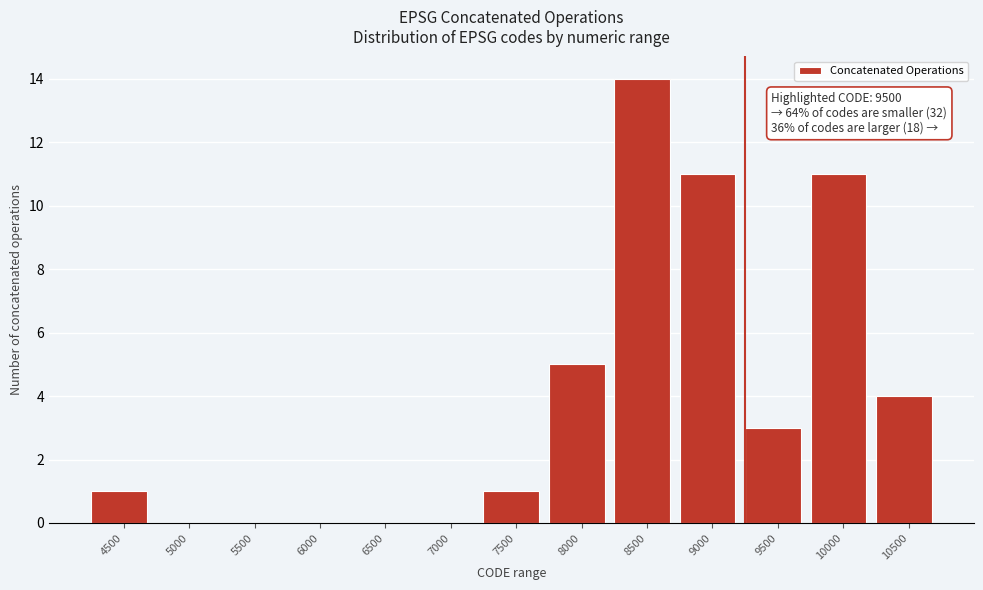

Reading left to right, extract all data points from this chart.

4500=1	5000=0	5500=0	6000=0	6500=0	7000=0	7500=1	8000=5	8500=14	9000=11	9500=3	10000=11	10500=4